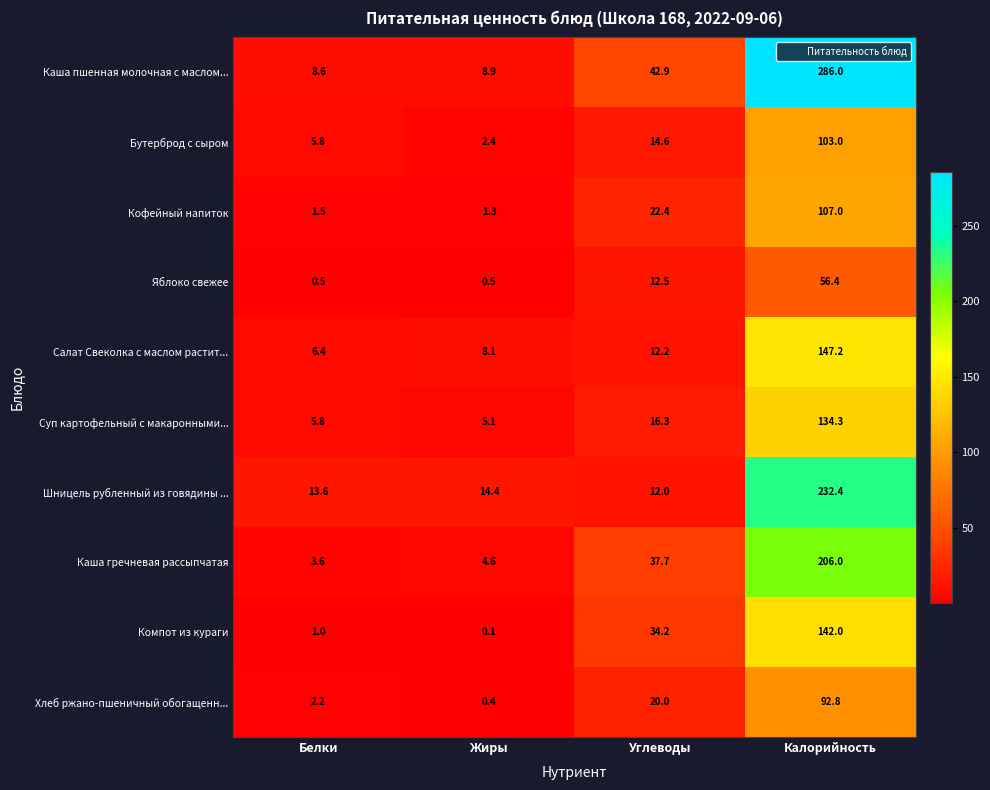

Which series has the largest range (max minus min)?

Каша пшенная молочная с маслом...